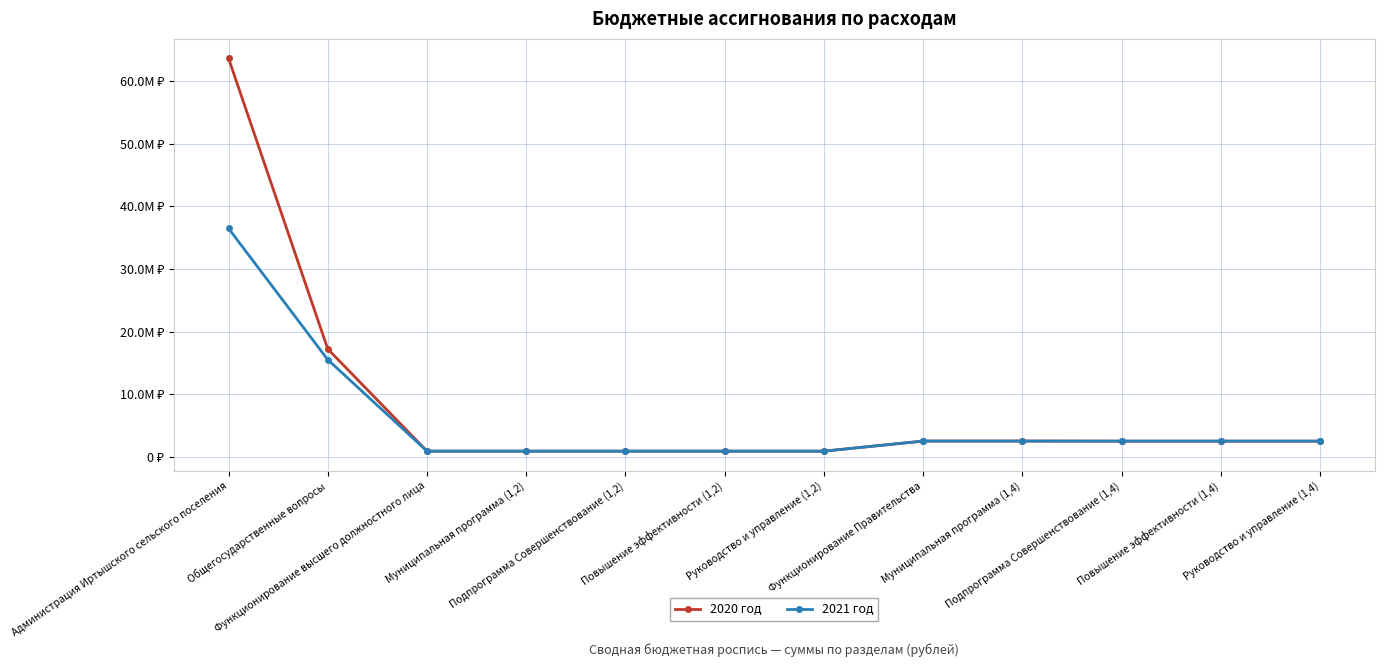

What is the average value of the 2020 год series?

8174987.6